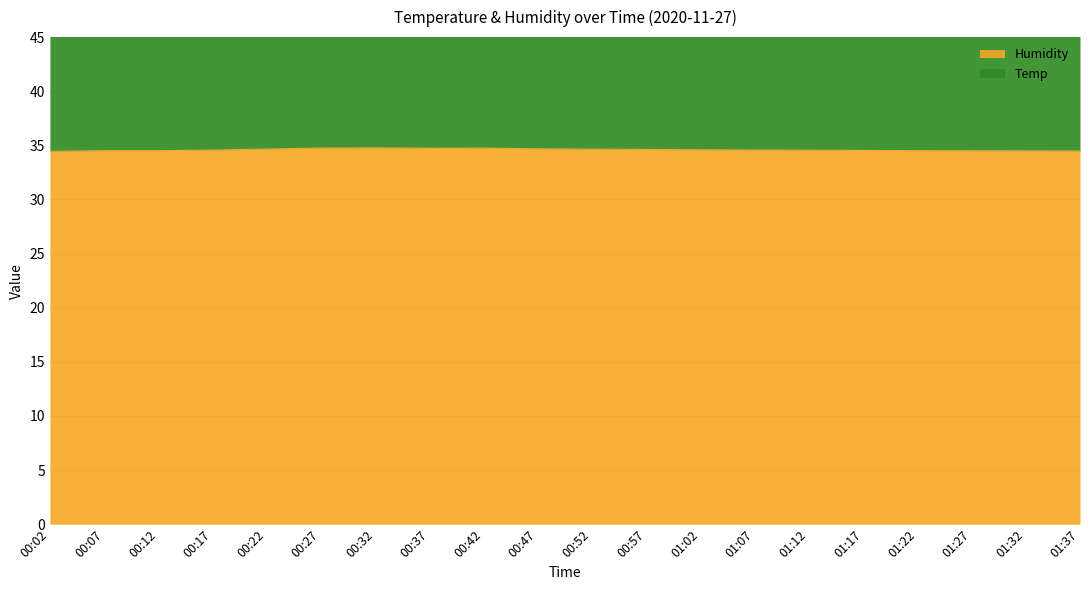

What is the ratio of the value at 00:32 to the value at 00:07?

1.0